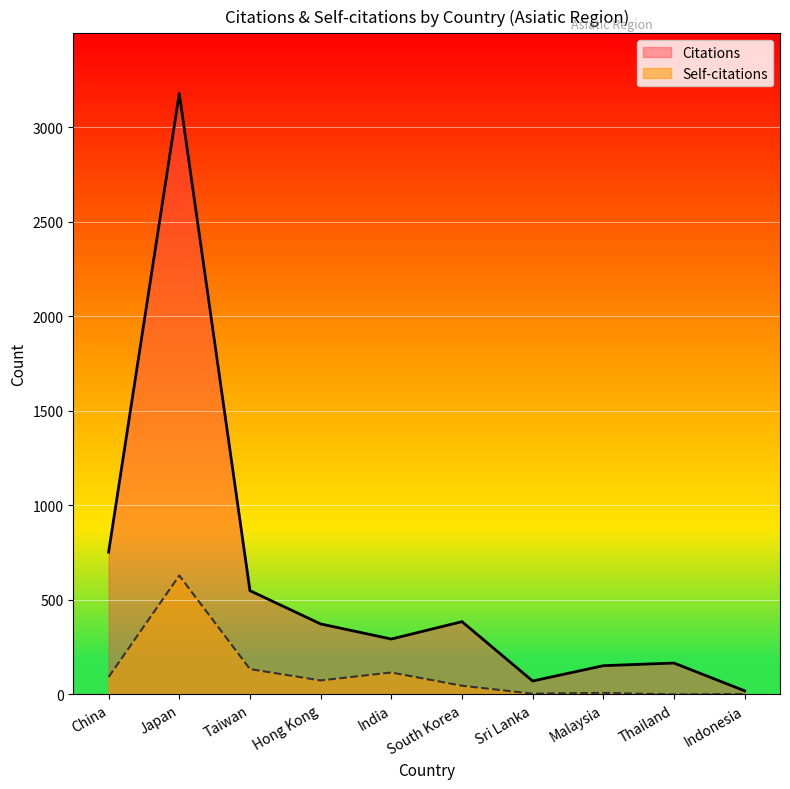

Is it true that Self-citations equals 8 at Malaysia?

True